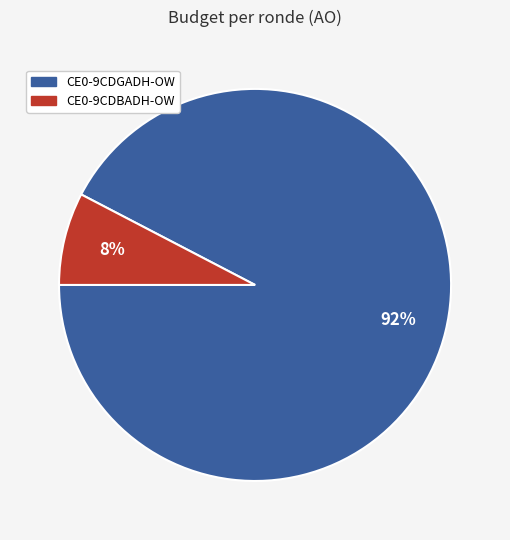

Does any single category account for the majority?

Yes